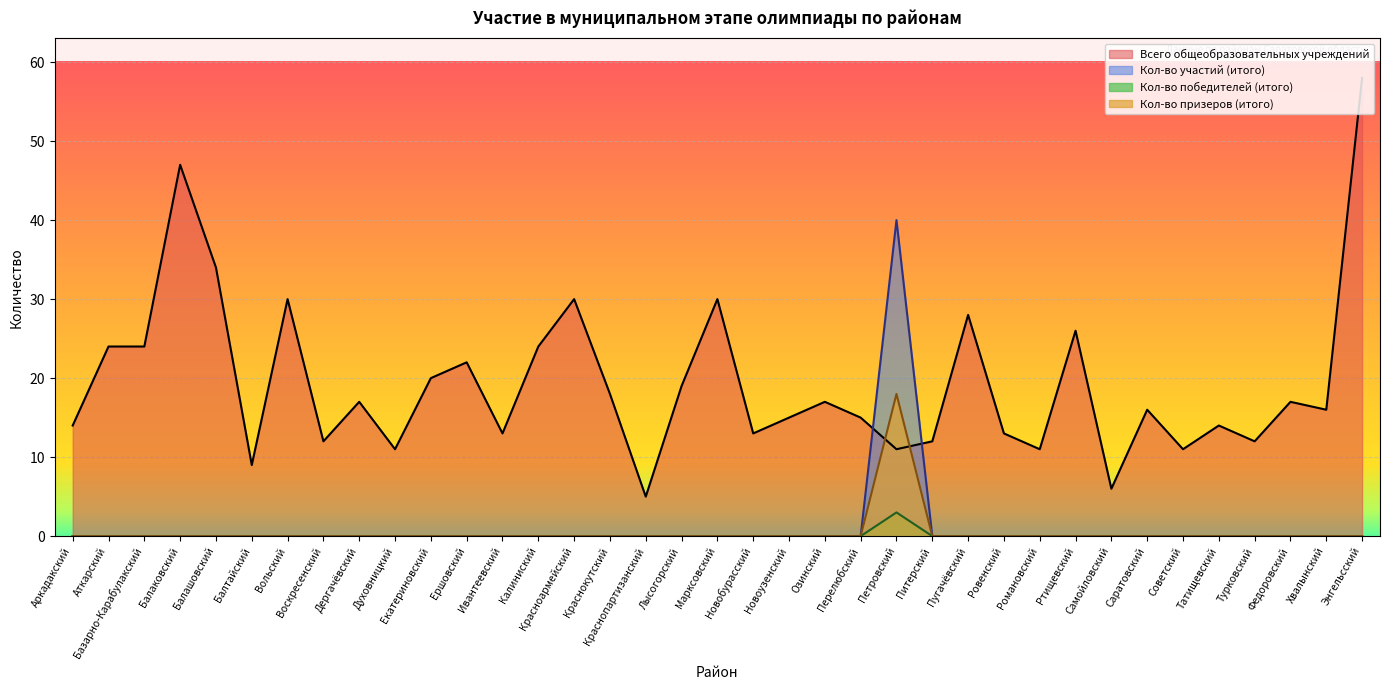

Is it true that Всего общеобразовательных учреждений equals 2 at Краснопартизанский?

False